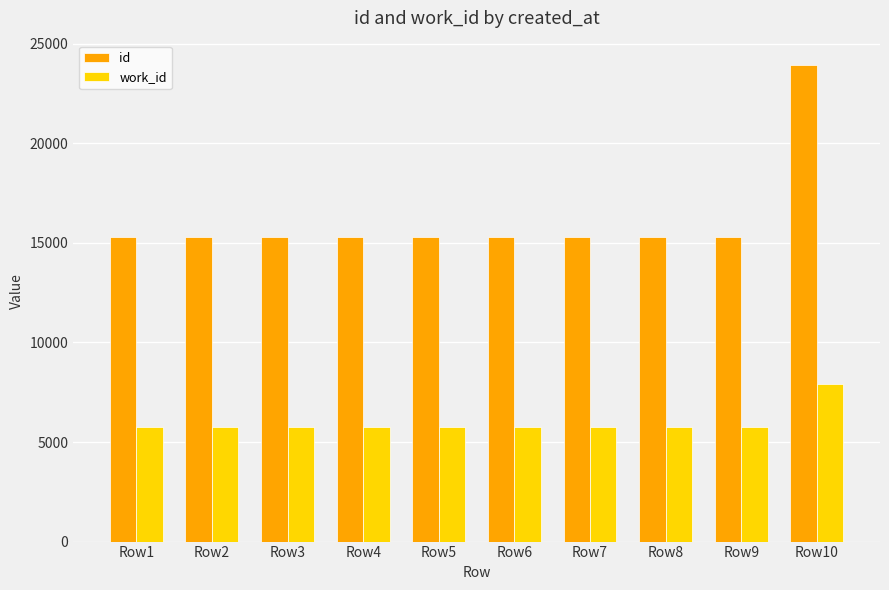

Rank the series by their maximum value, from highest to lowest.

id, work_id